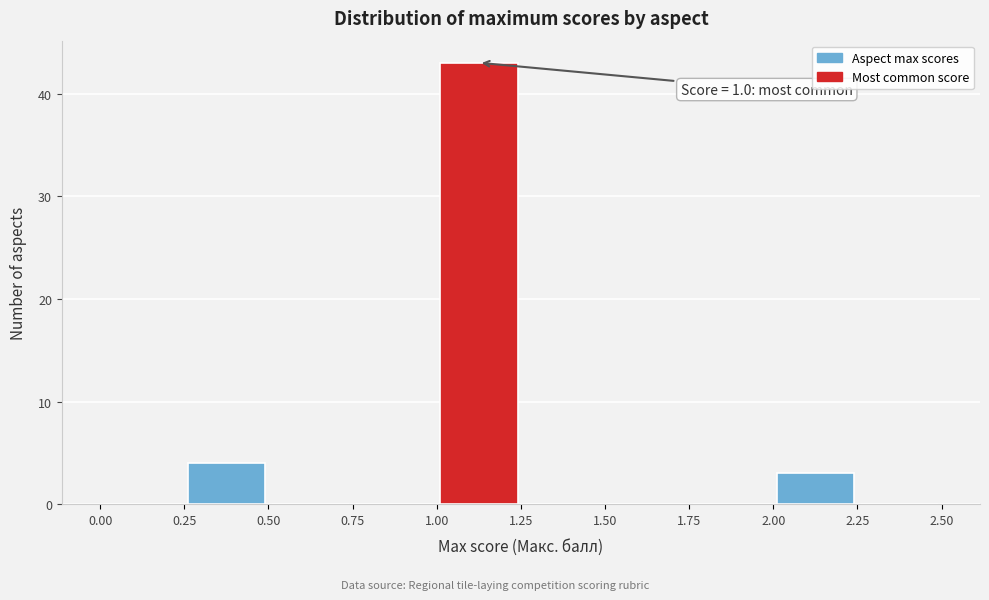

Which range on the x-axis has the tallest bar?

1.00 to 1.25